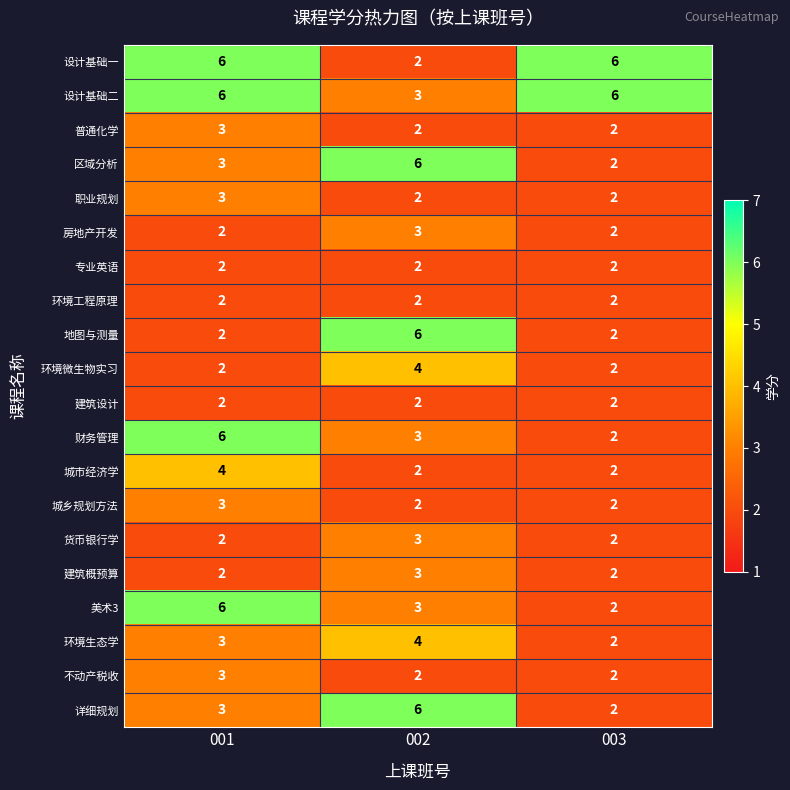

At which category is the sum across all series the highest?

001